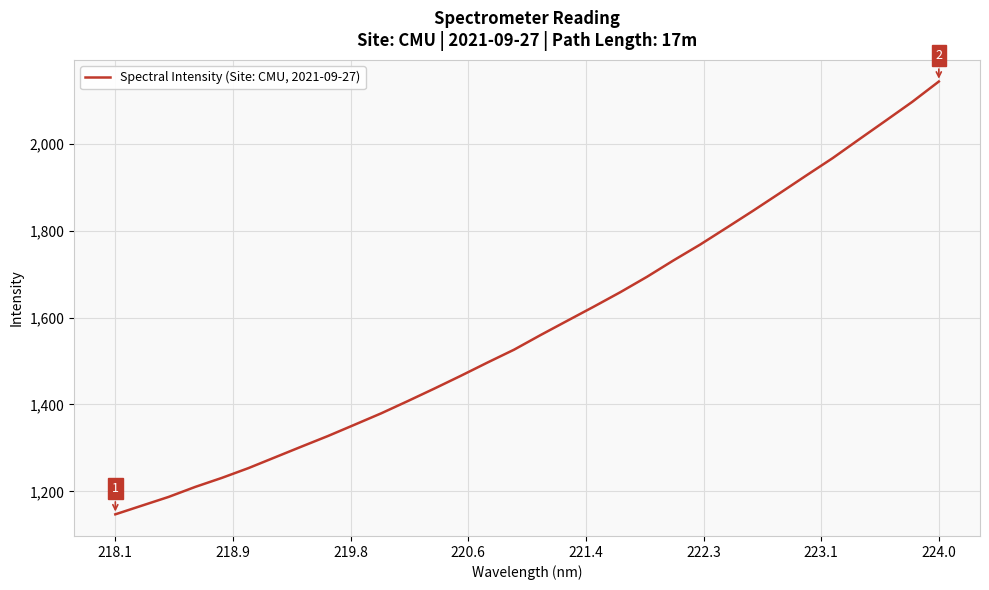

What is the minimum value shown in the chart?

1147.3